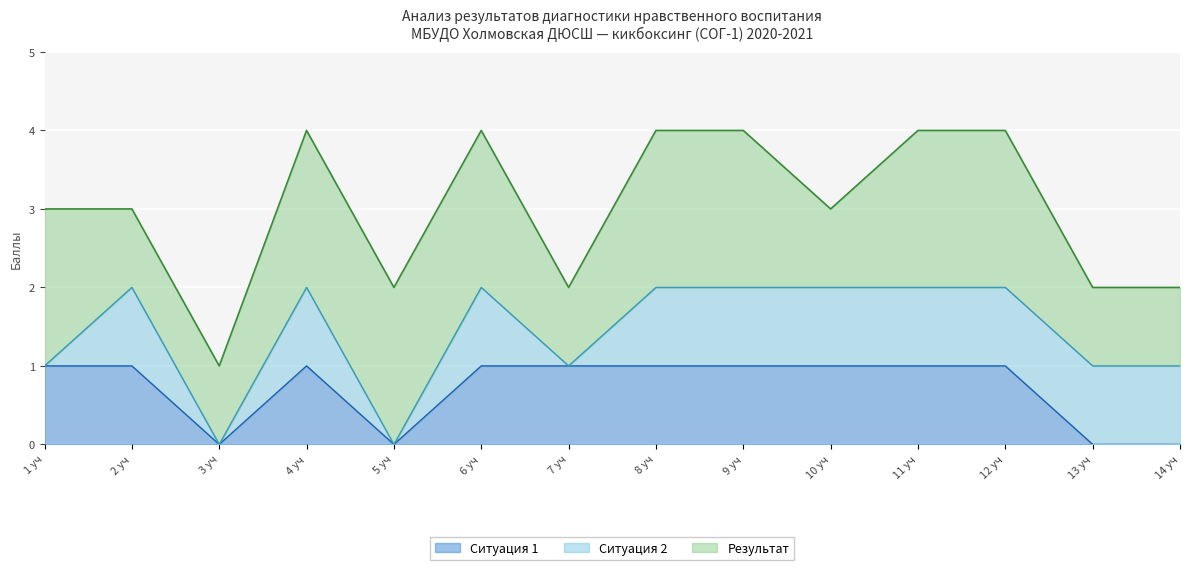

What position from the left is 14 уч?

14